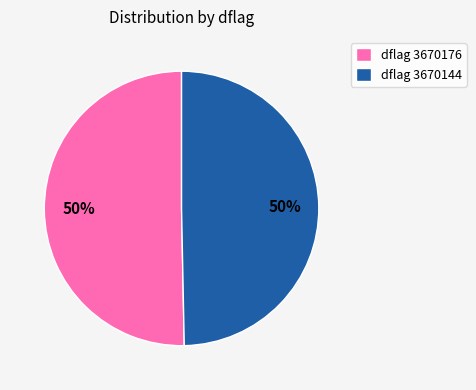

True or false: dflag 3670176 accounts for 50% of the total.

True